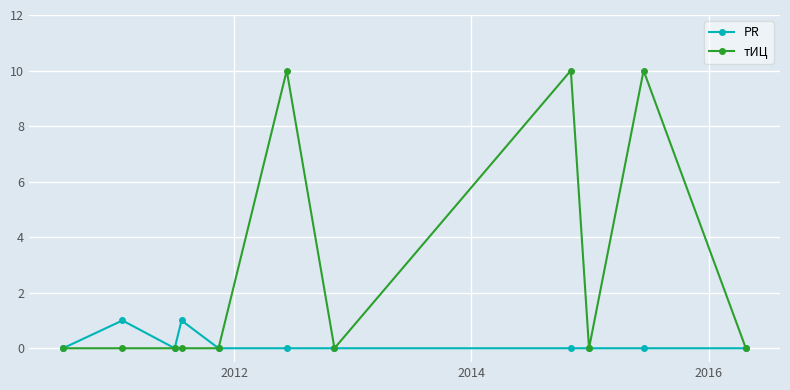

In тИЦ, how many points are higher than both neighbors (excluding endpoints)?

3